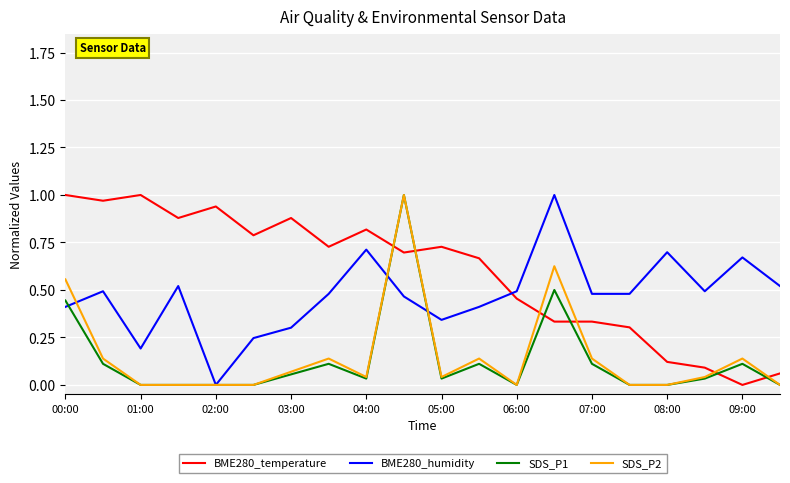

After their last crossing, which series has the higher values: SDS_P1 or BME280_temperature?

BME280_temperature